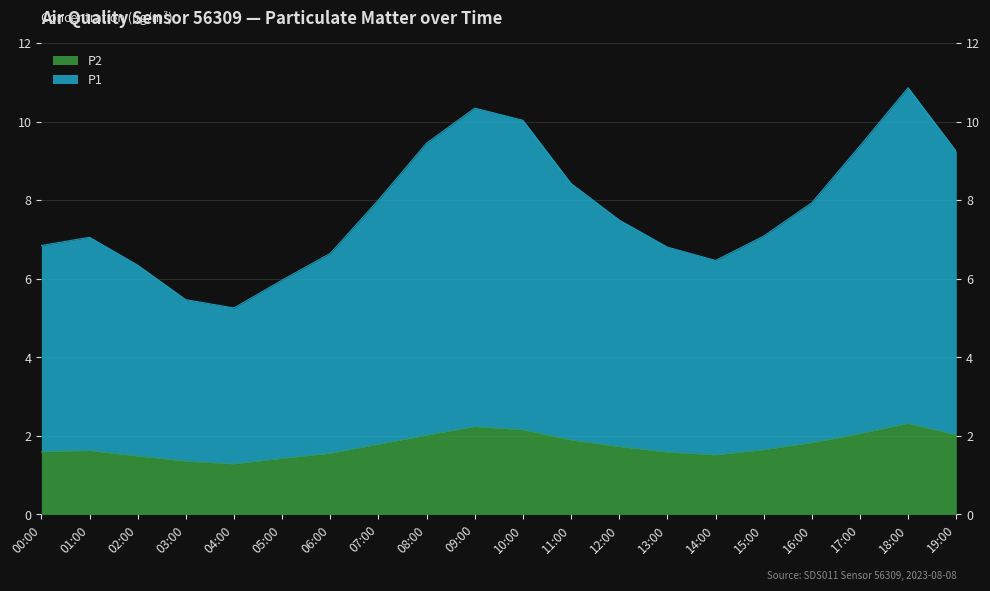

What is the average value of the P2 series?

1.8